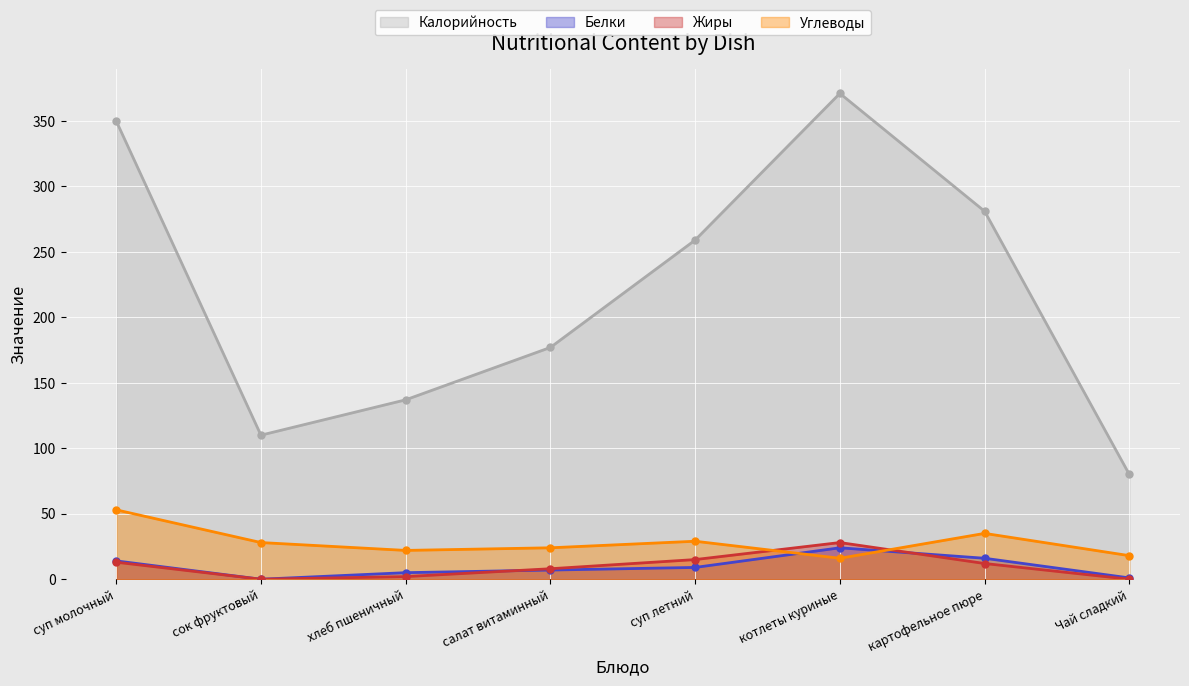

What is the difference between the highest and lowest values at суп молочный?

337